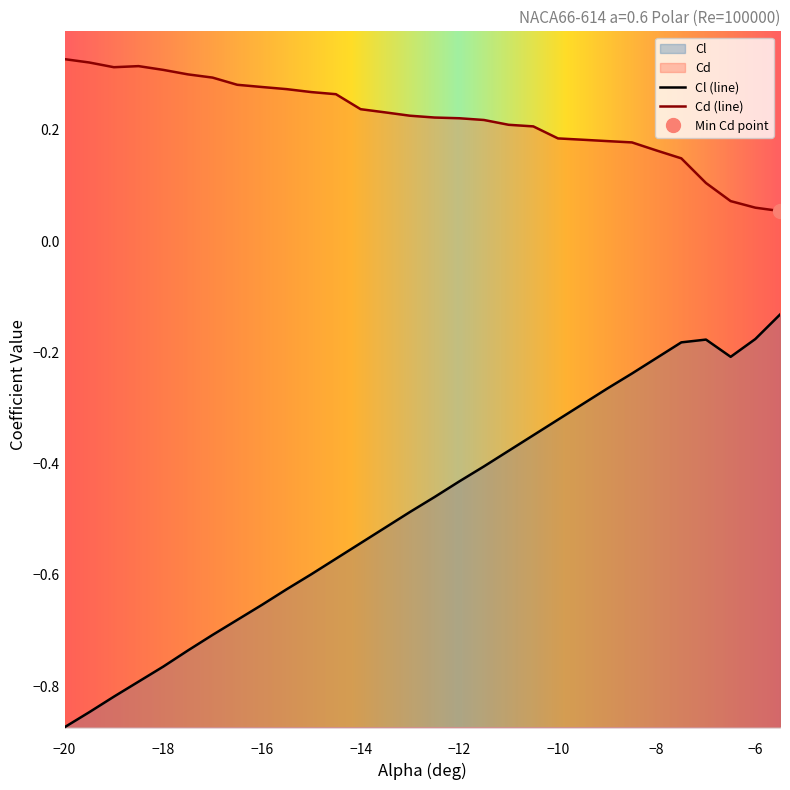

Rank the series by their average value, from highest to lowest.

Cd, Cl